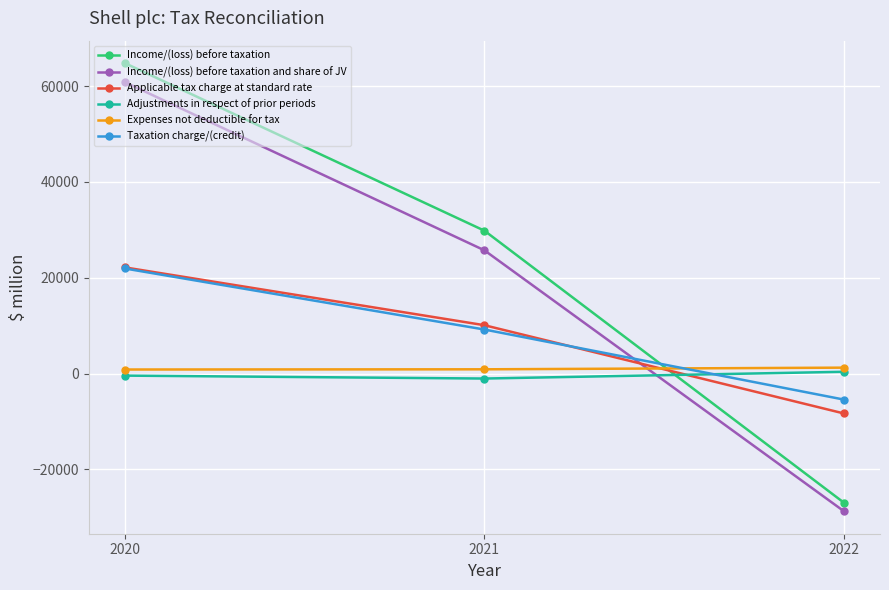

How many positive values does the Income/(loss) before taxation and share of JV series have?

2